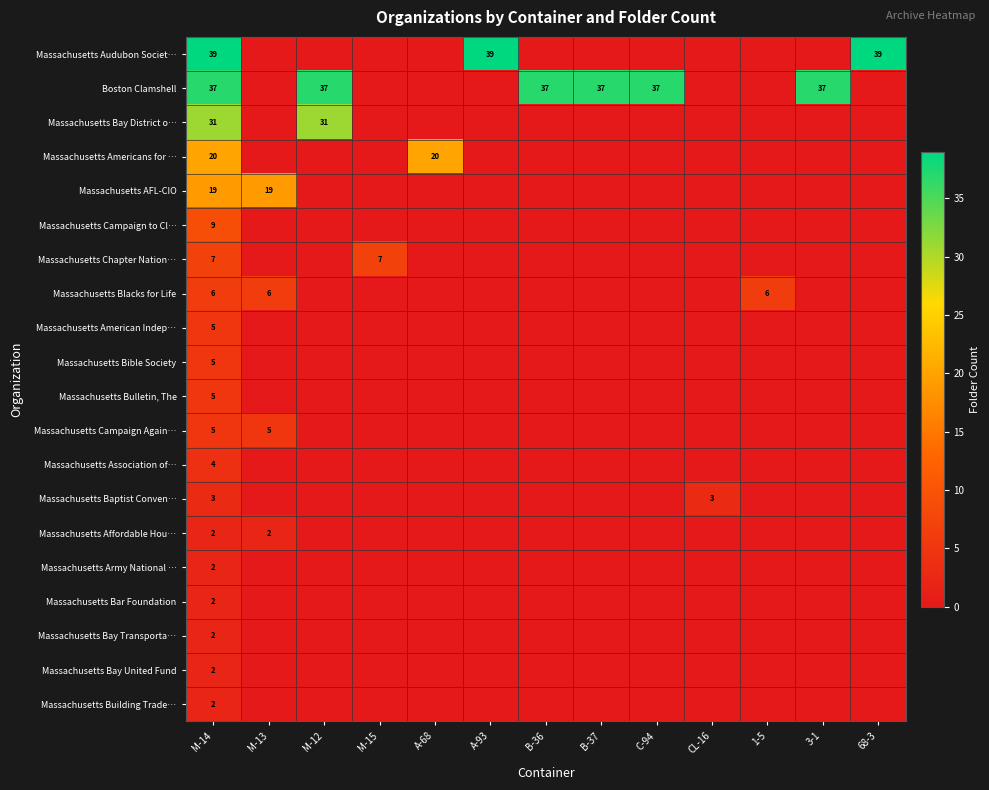

The value of Massachusetts Audubon Societ… at 68-3 is 9. True or false?

False